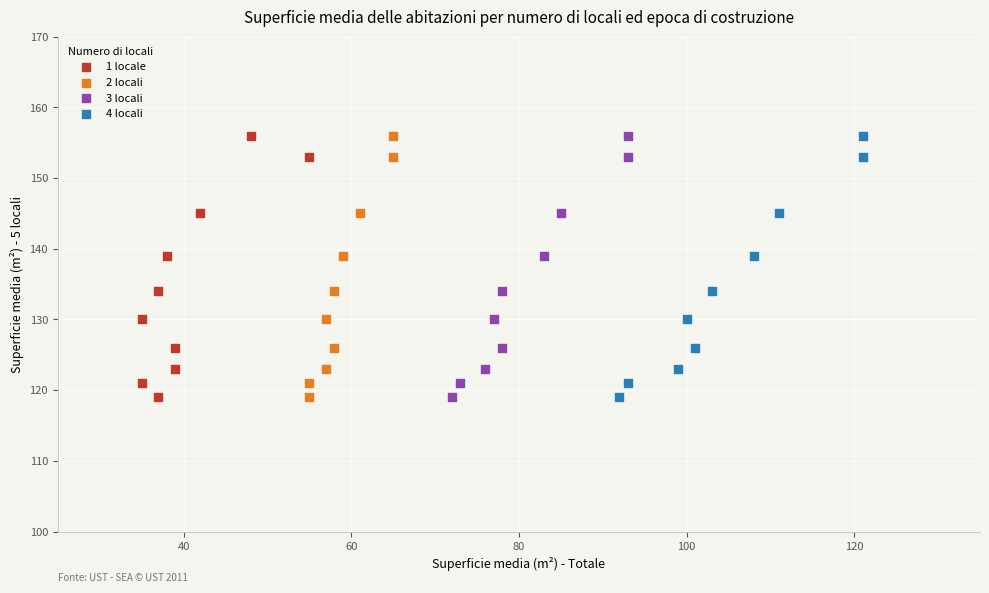

What are all the series names shown in the legend?

1 locale, 2 locali, 3 locali, 4 locali